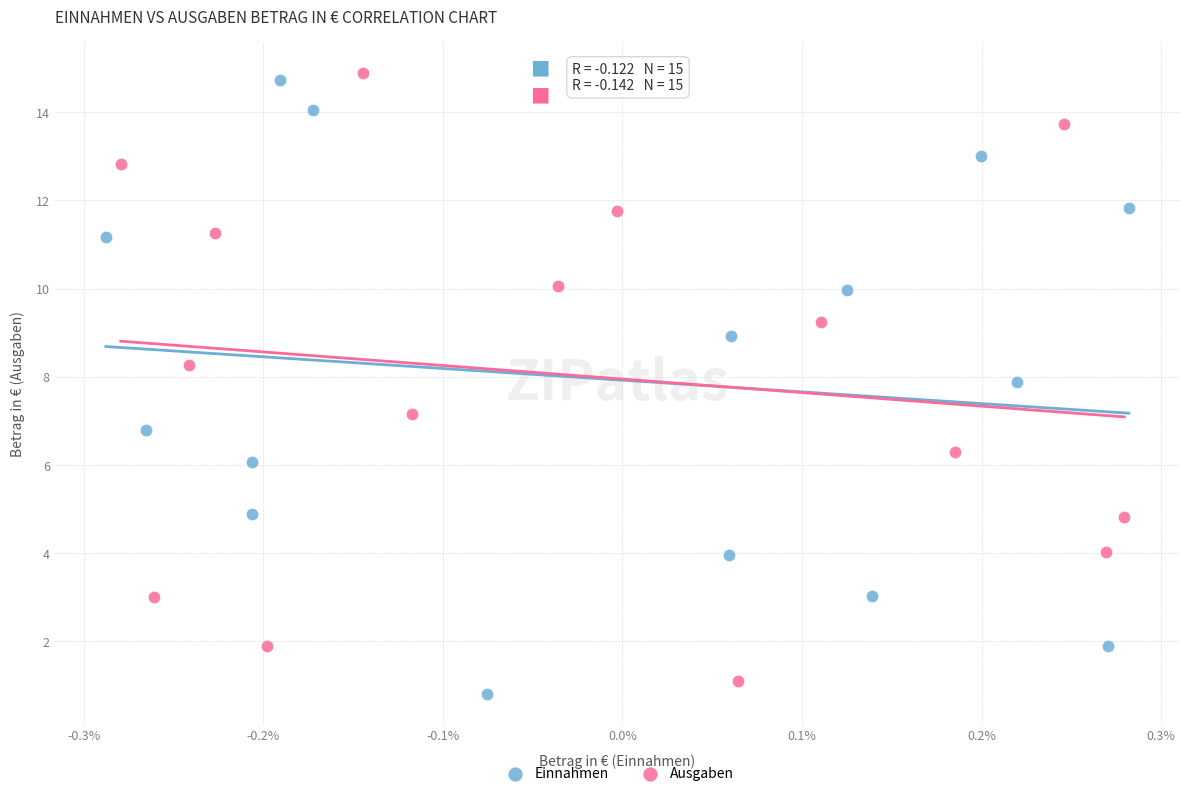

Which series has the largest Y range (max minus min)?

Einnahmen